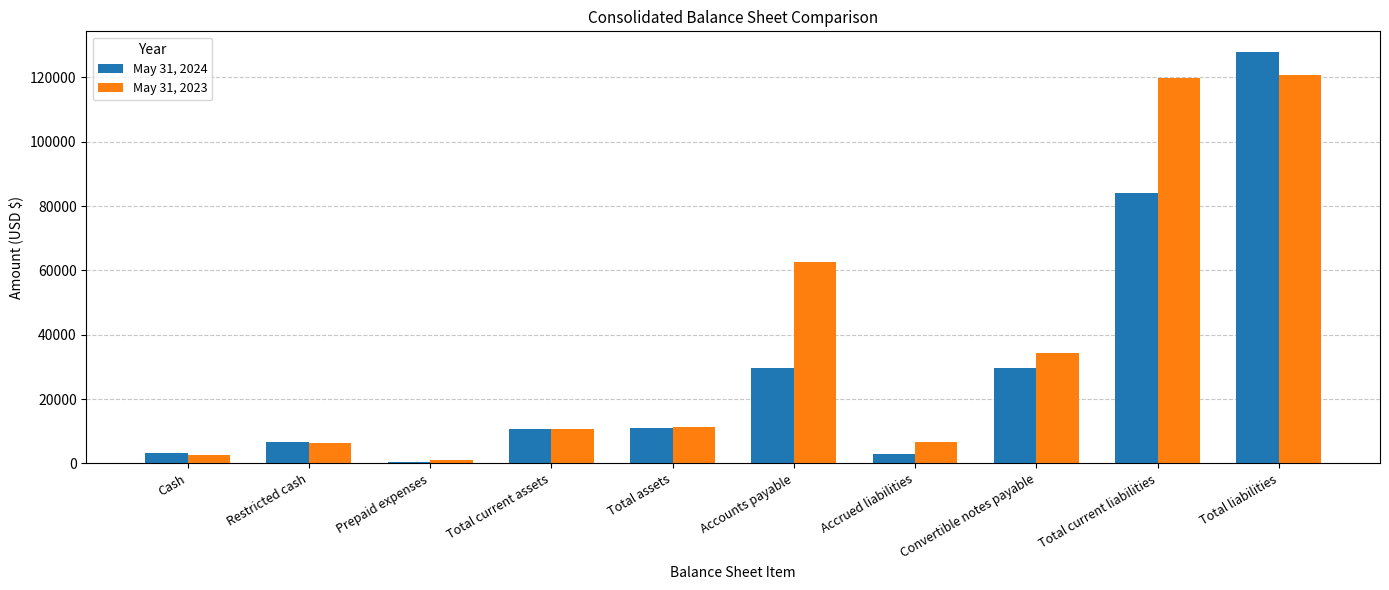

At Accrued liabilities, list the series in order from largest to smallest.

May 31, 2023, May 31, 2024